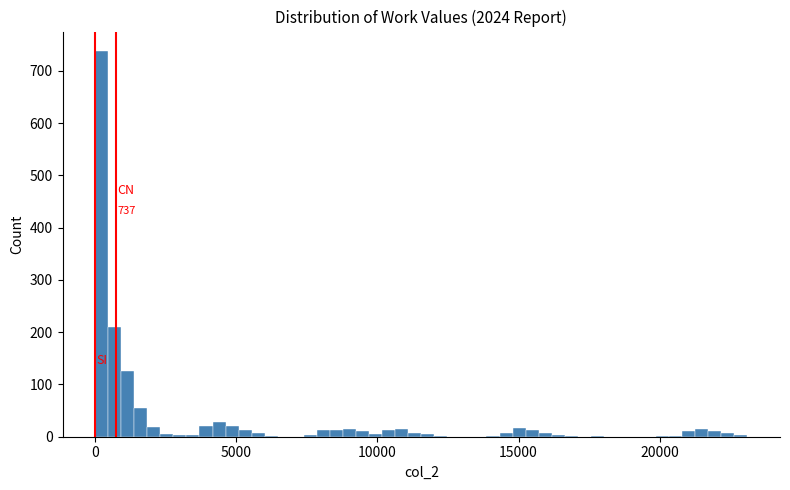

Read against the x-axis, roughly where is the centre of the tallest bar?

0